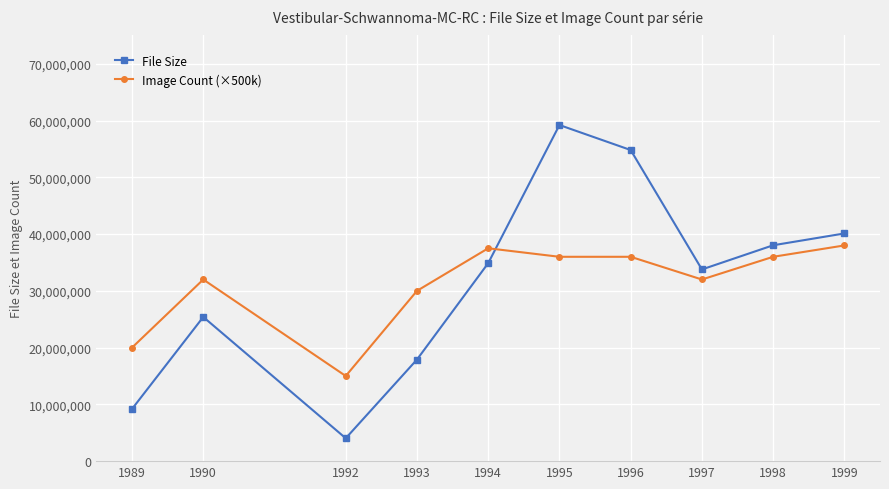

How many interior local valleys does the File Size series have?

2